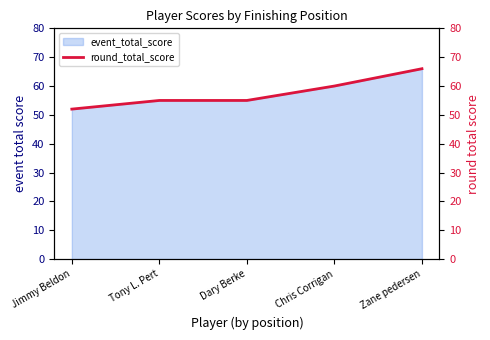

What is the sum of the values at Tony L. Pert and Chris Corrigan?

115